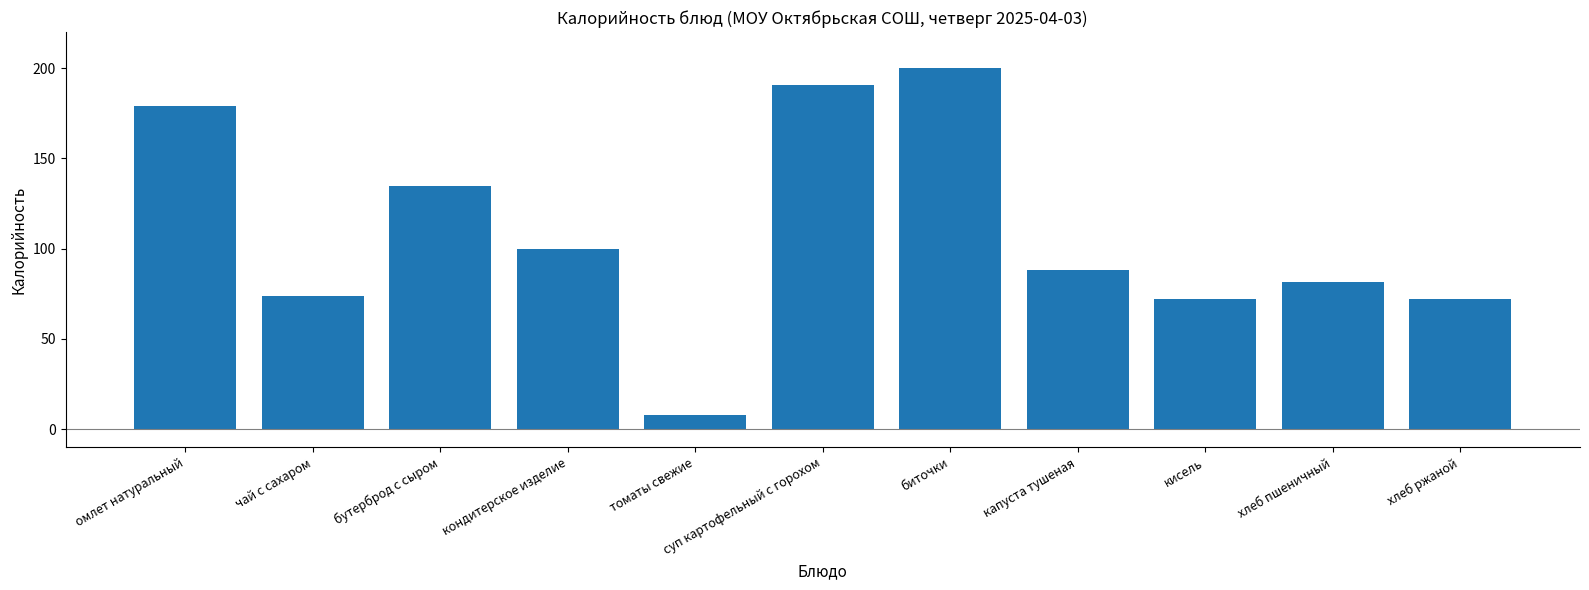

What is the label of the 2nd bar from the left?

чай с сахаром